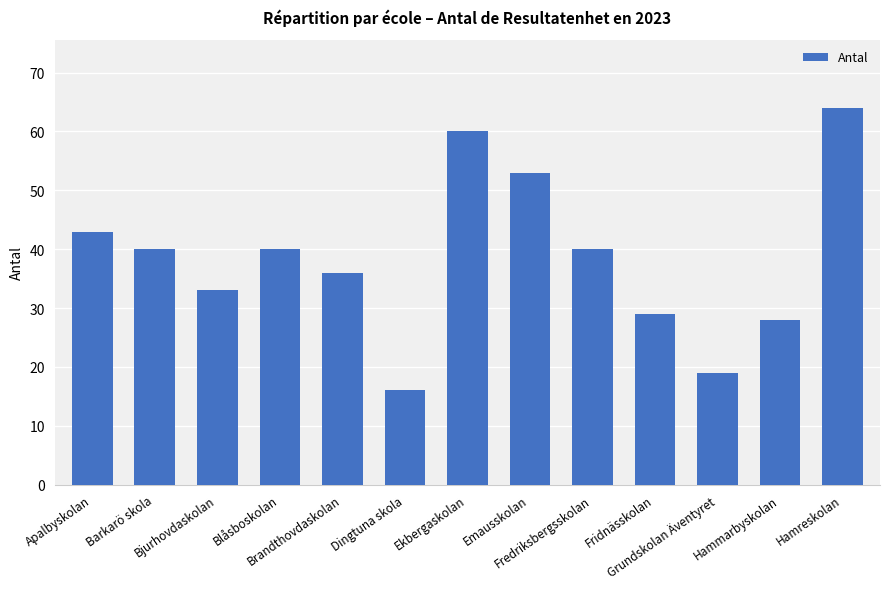

What is the difference between the maximum and minimum values?

48